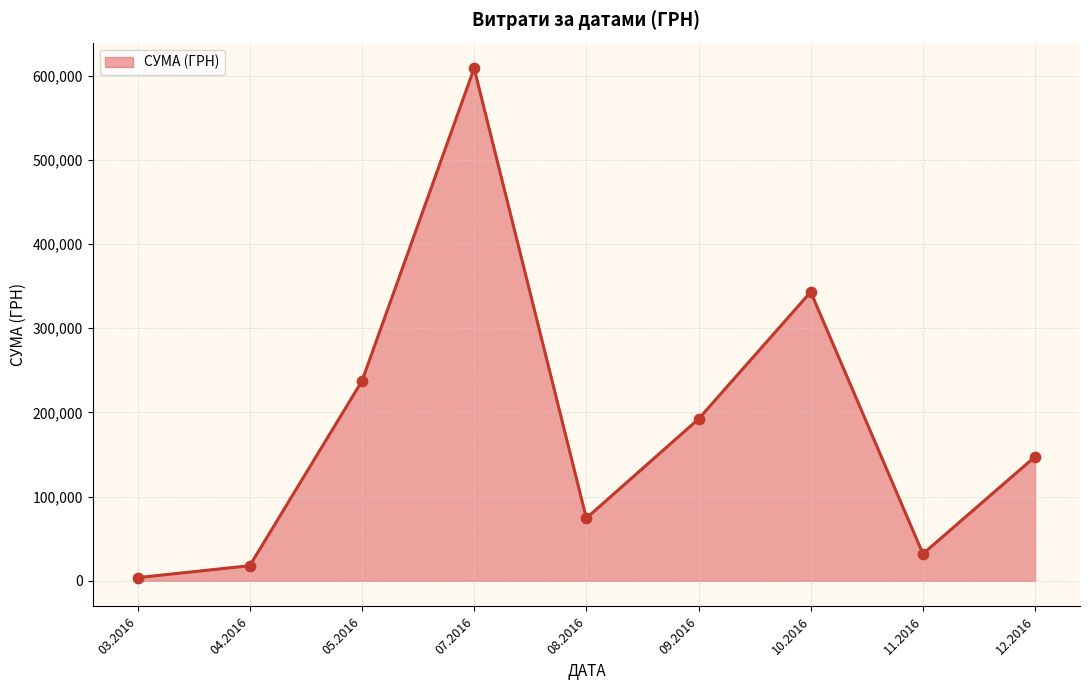

What is the change in value from 07.2016 to 12.2016?

-461192.2